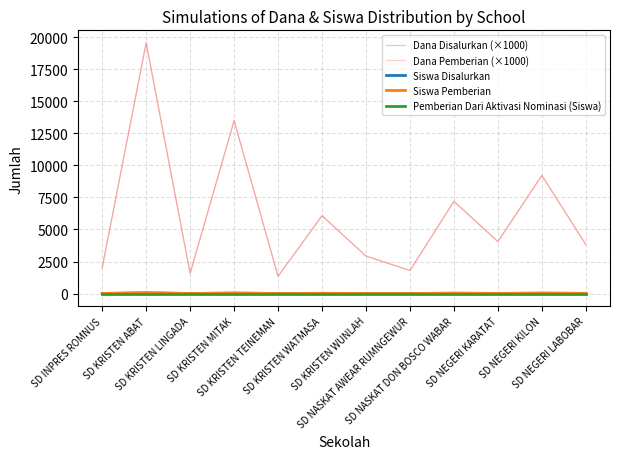

Does the chart have visible grid lines?

Yes